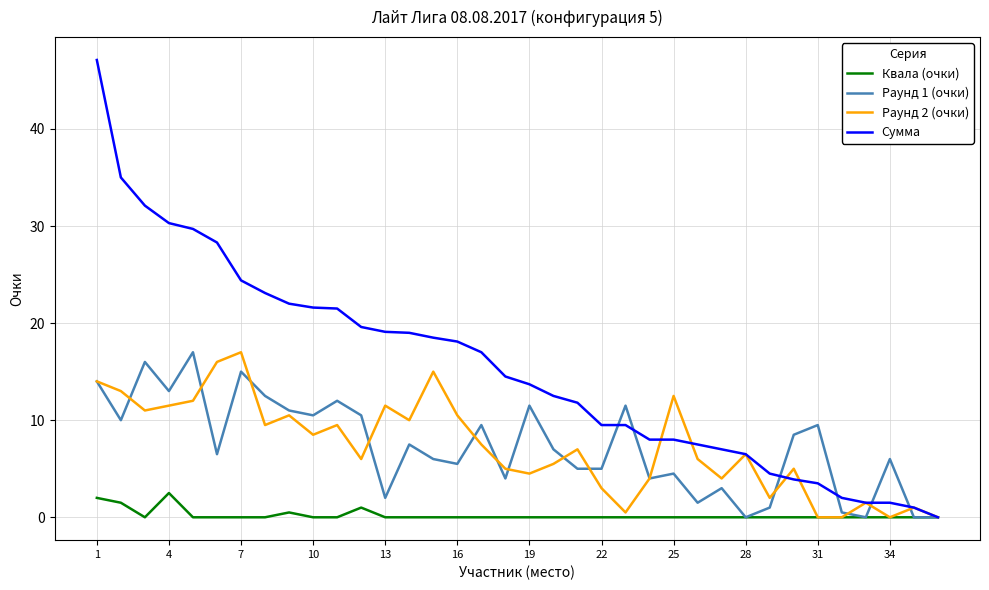

Which series has the largest total across all categories?

Сумма